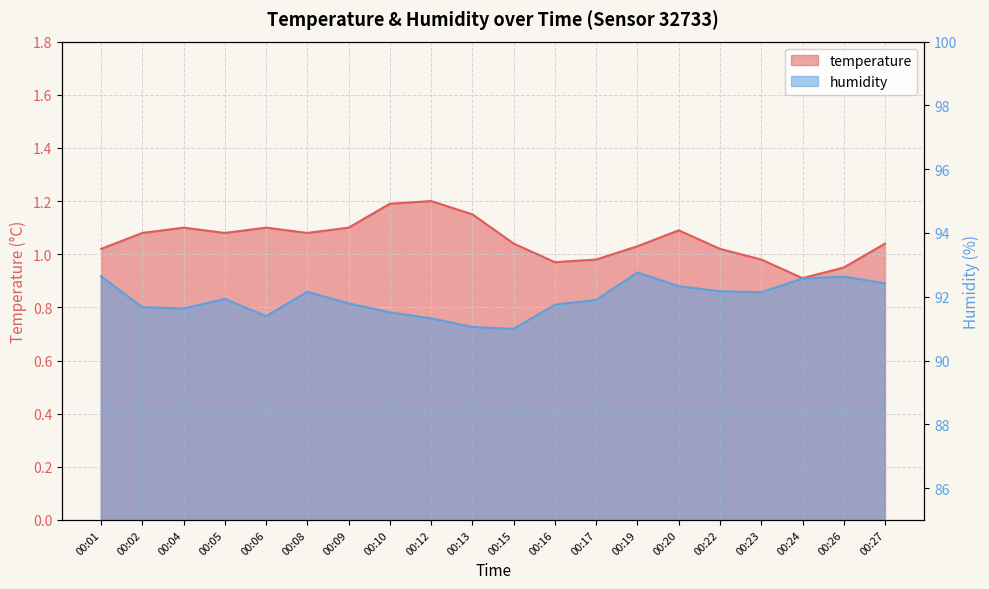

What is the value of the temperature point at the 3rd from the left?

1.1